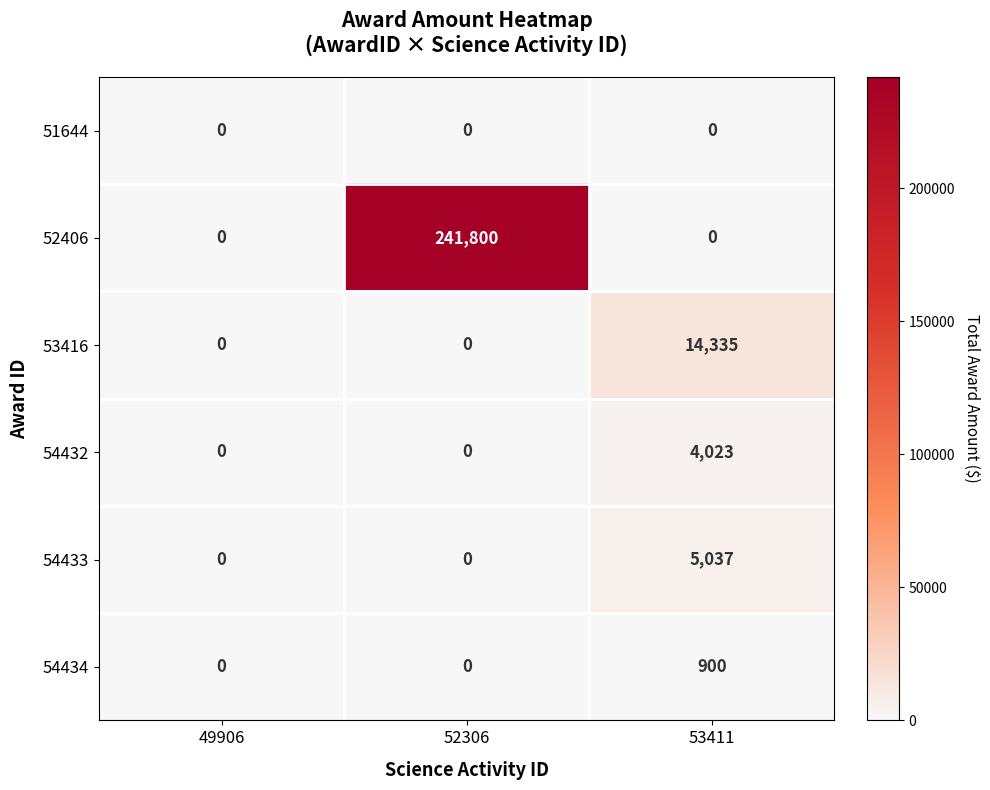

Rank the series by their maximum value, from highest to lowest.

52406, 53416, 54433, 54432, 54434, 51644